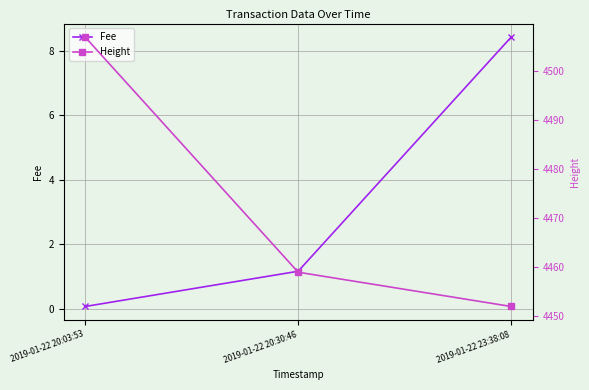

How many values in the Fee series exceed 1?

2